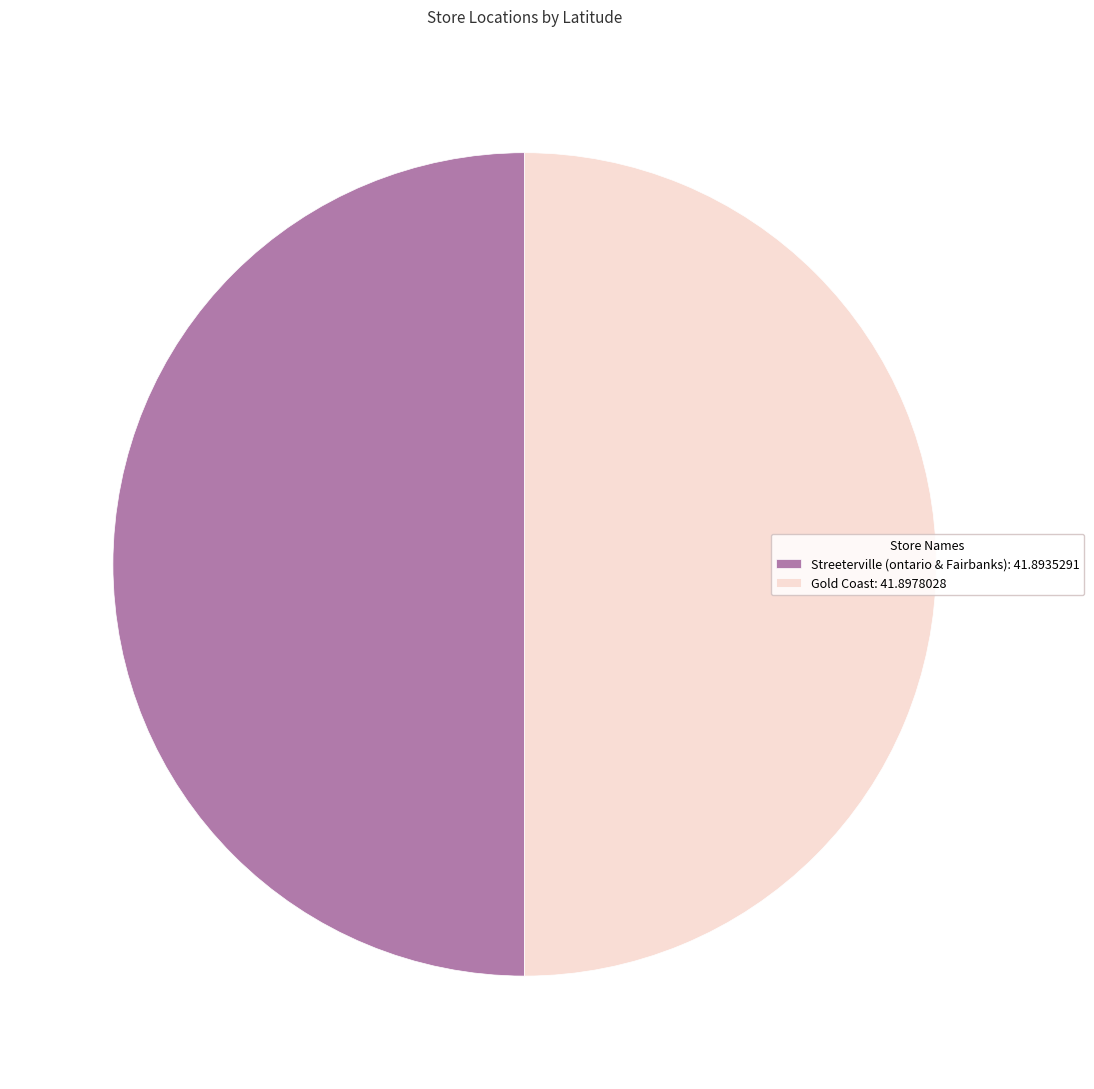

The Gold Coast: 41.8978028 slice represents 44% of the pie. True or false?

False